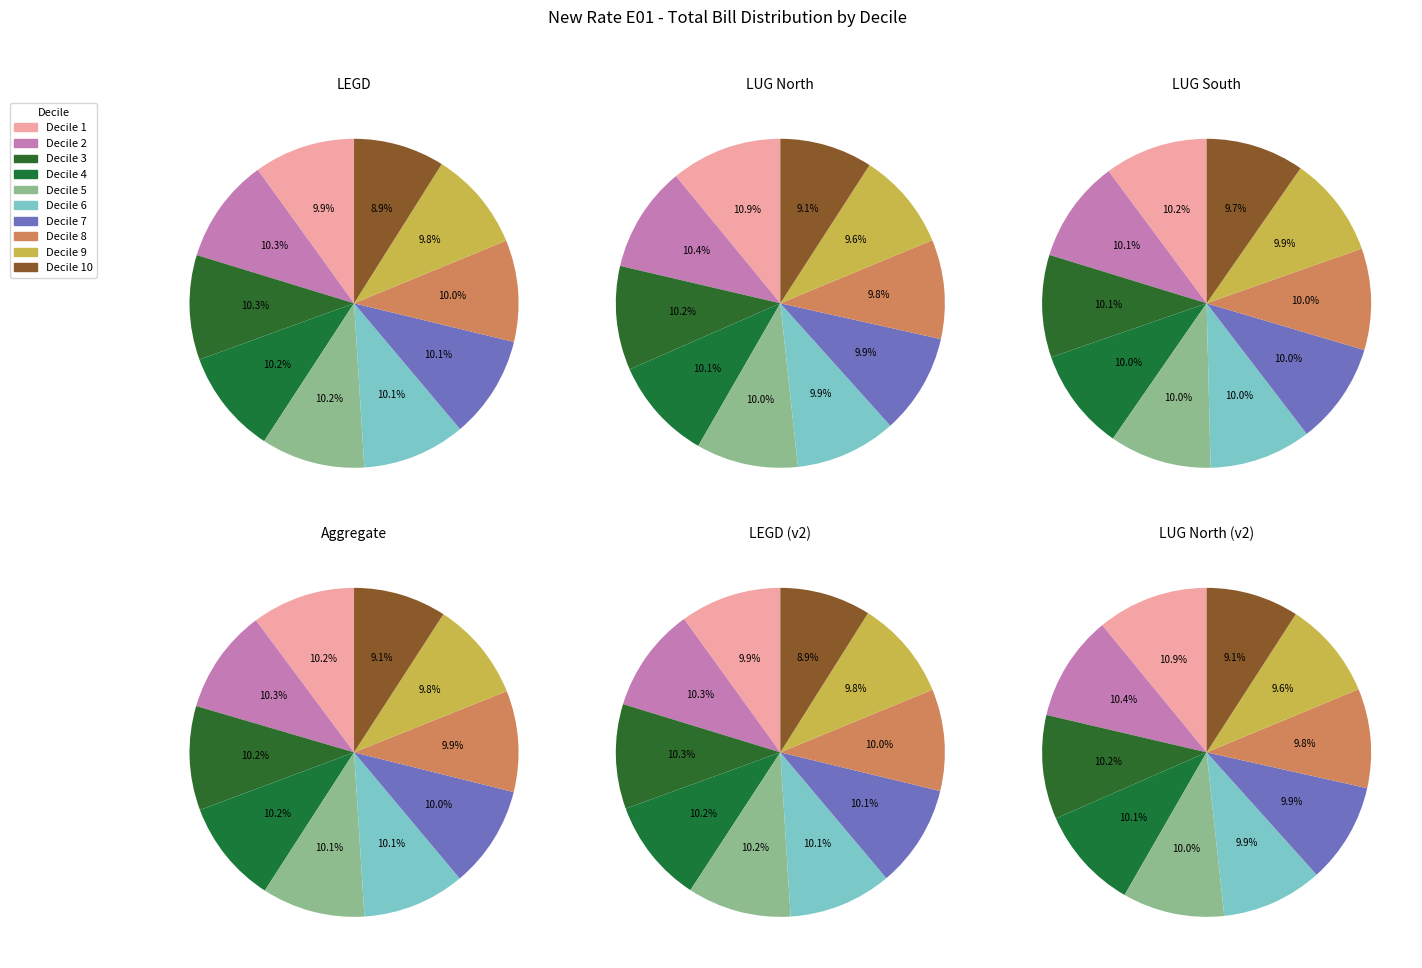

How many segments does this pie chart have?

10